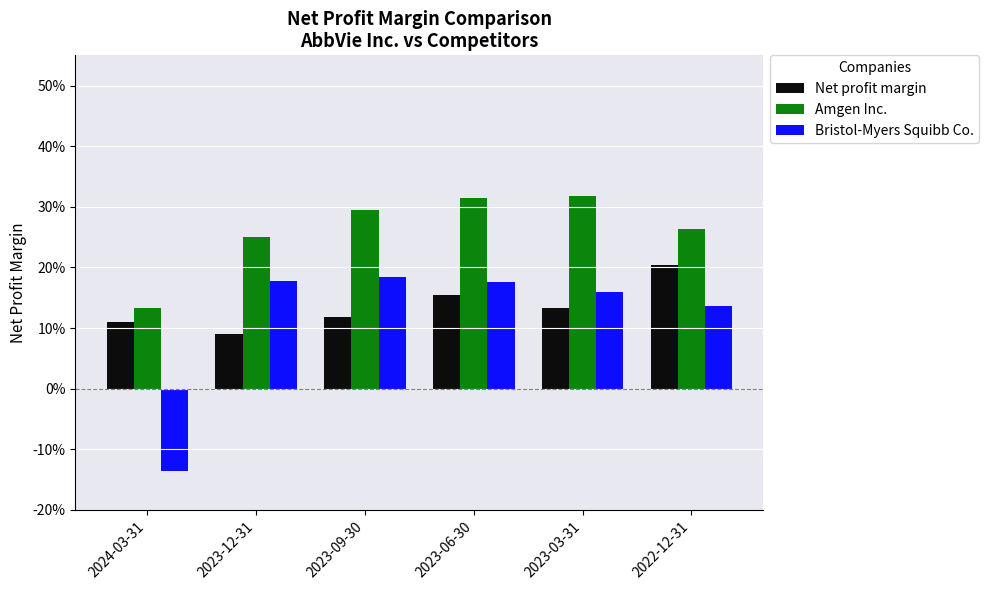

Does the chart contain any negative values?

Yes